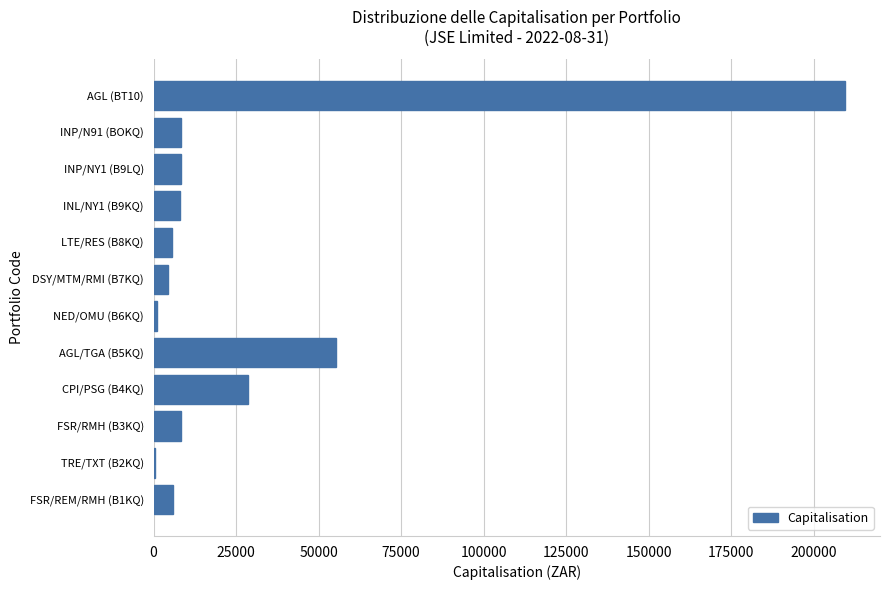

How many distinct data groups are displayed?

1